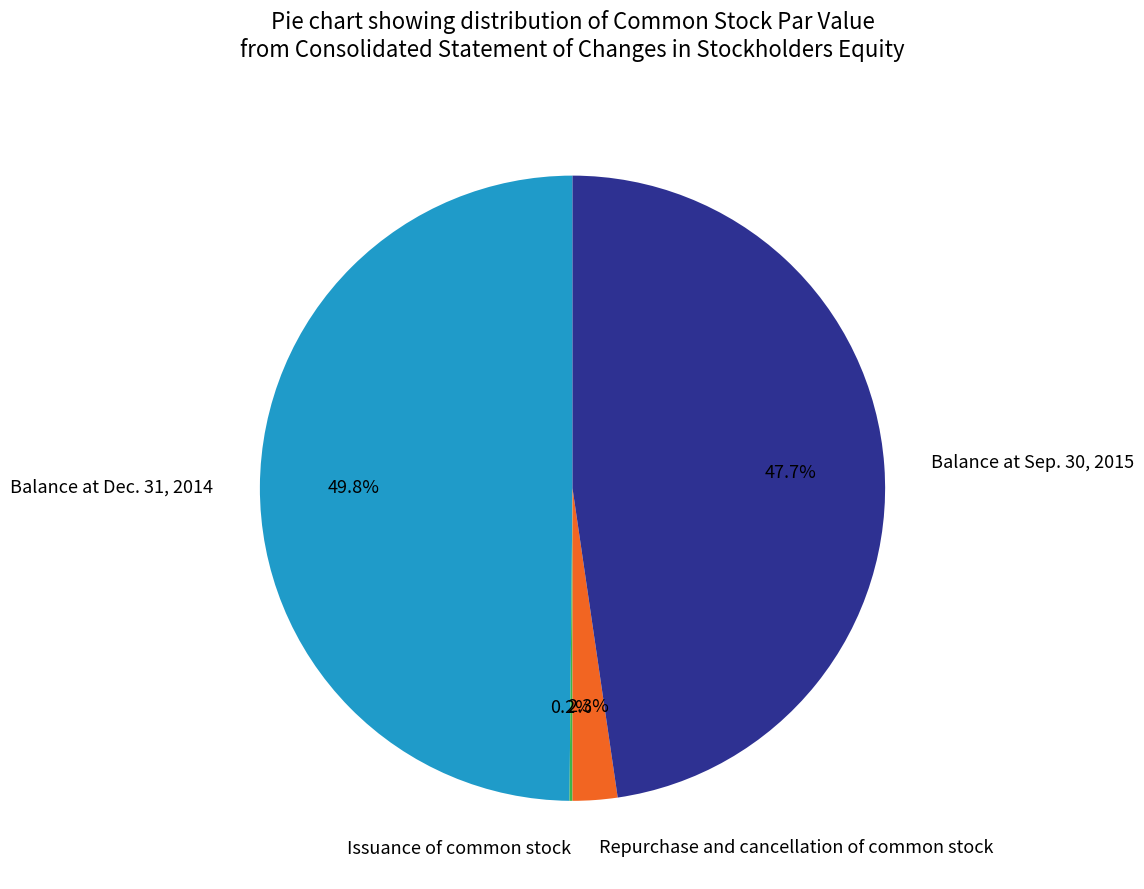

Which has a higher value, Balance at Sep. 30, 2015 or Balance at Dec. 31, 2014?

Balance at Dec. 31, 2014